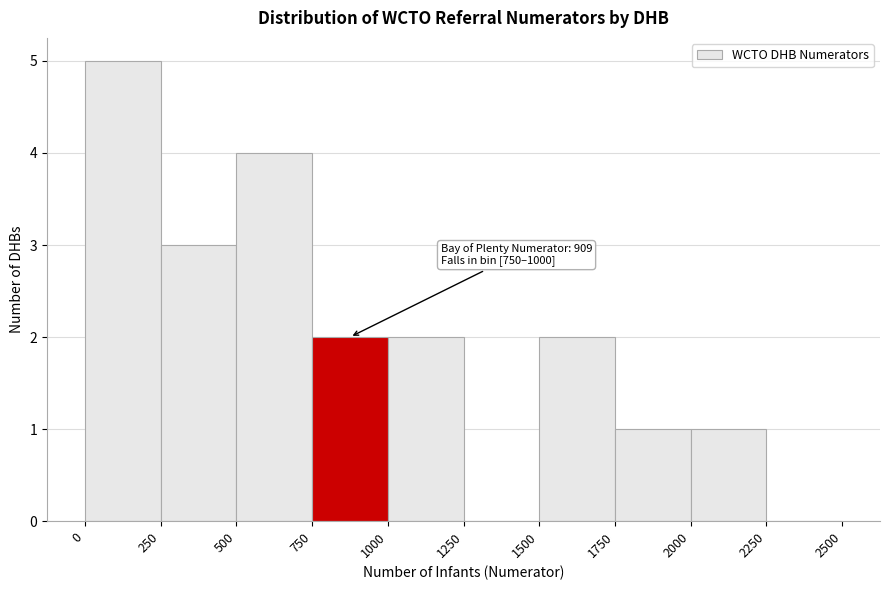

Over which range of the x-axis is the bar tallest?

0 to 250